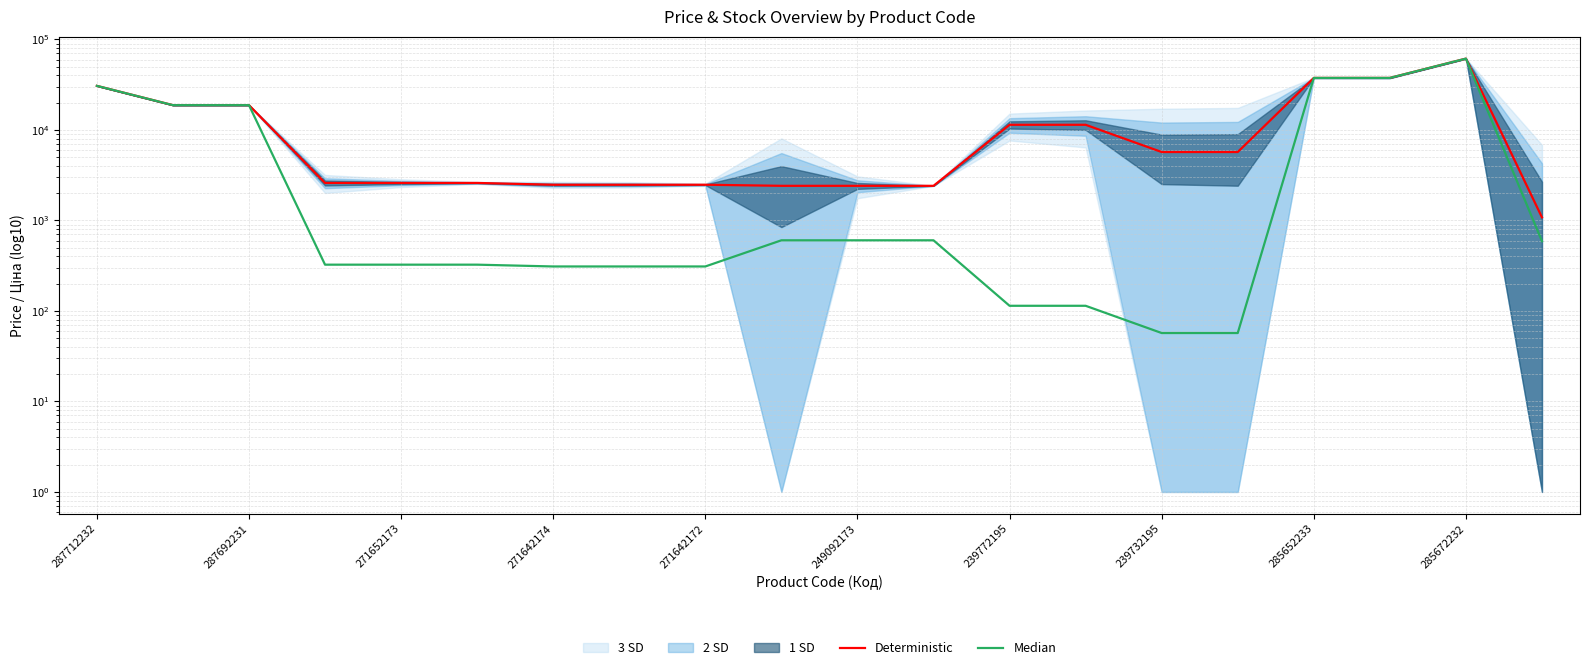

Rank the series at 271642174 from highest to lowest value.

Deterministic, Median